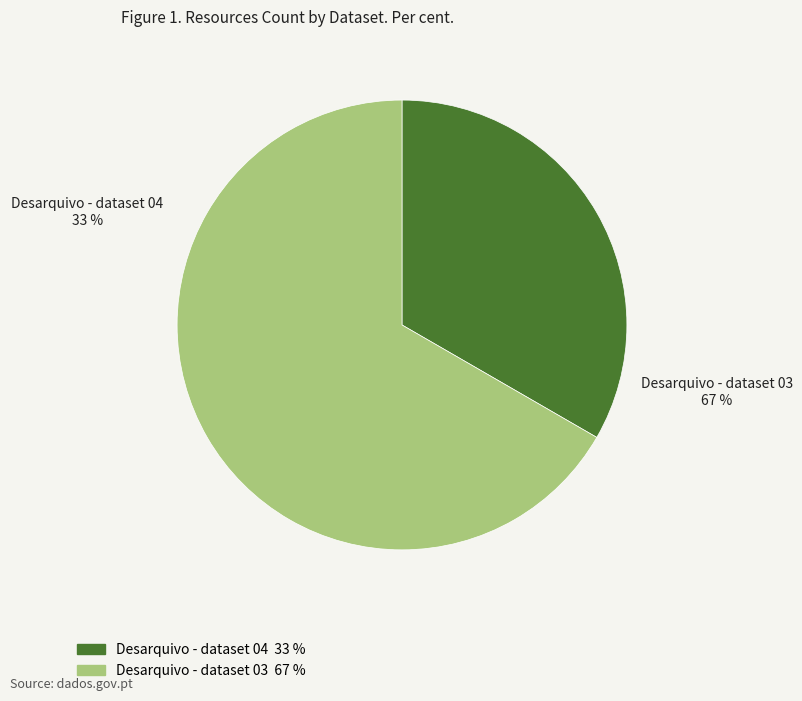

Which slice represents more than half of the pie?

Desarquivo - dataset 03